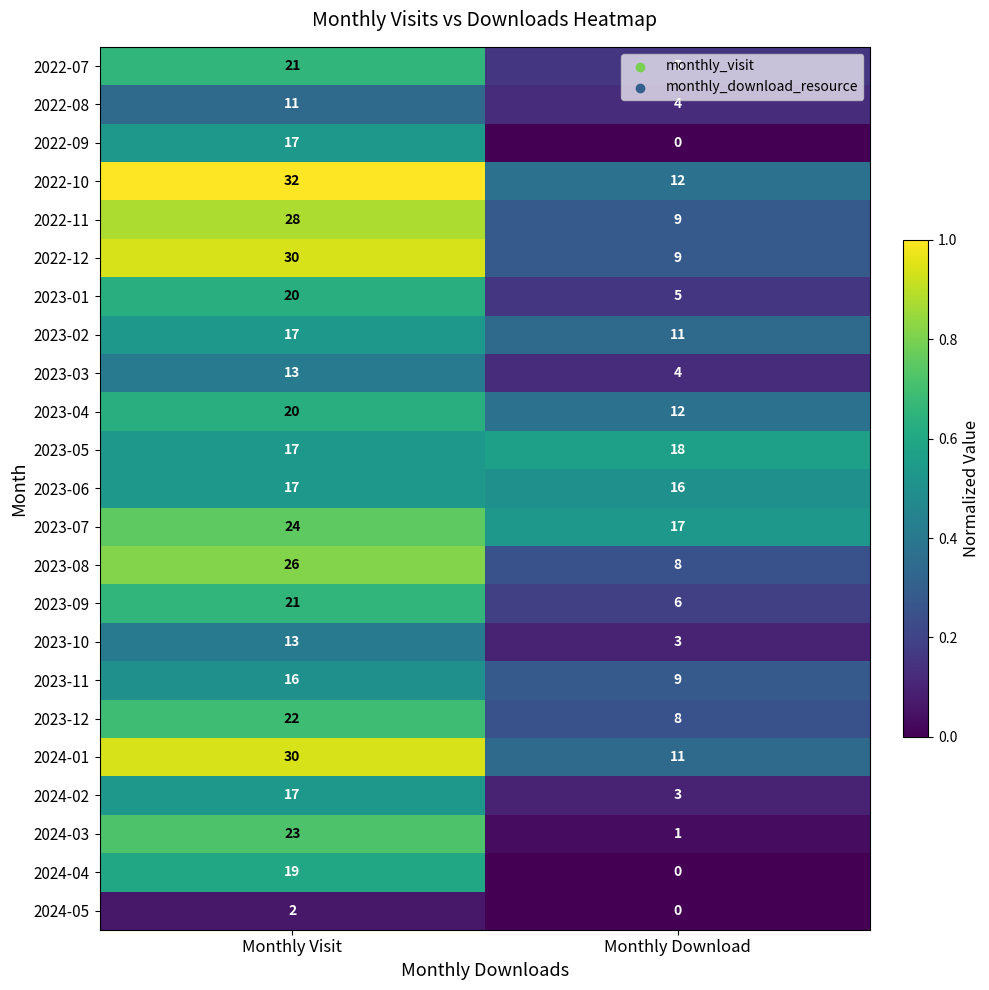

How many series are shown in this chart?

23